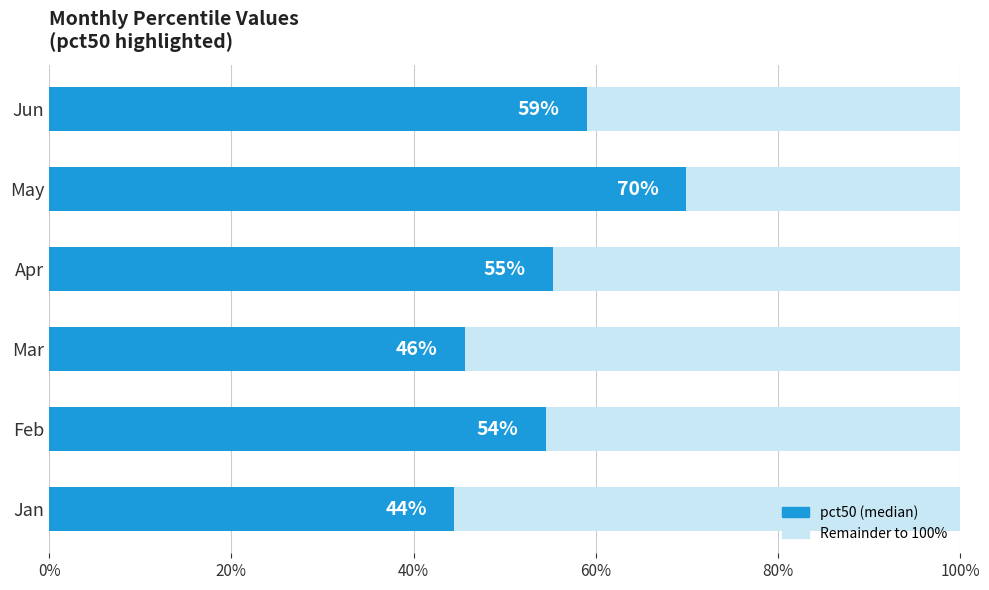

What is the average value?

0.5